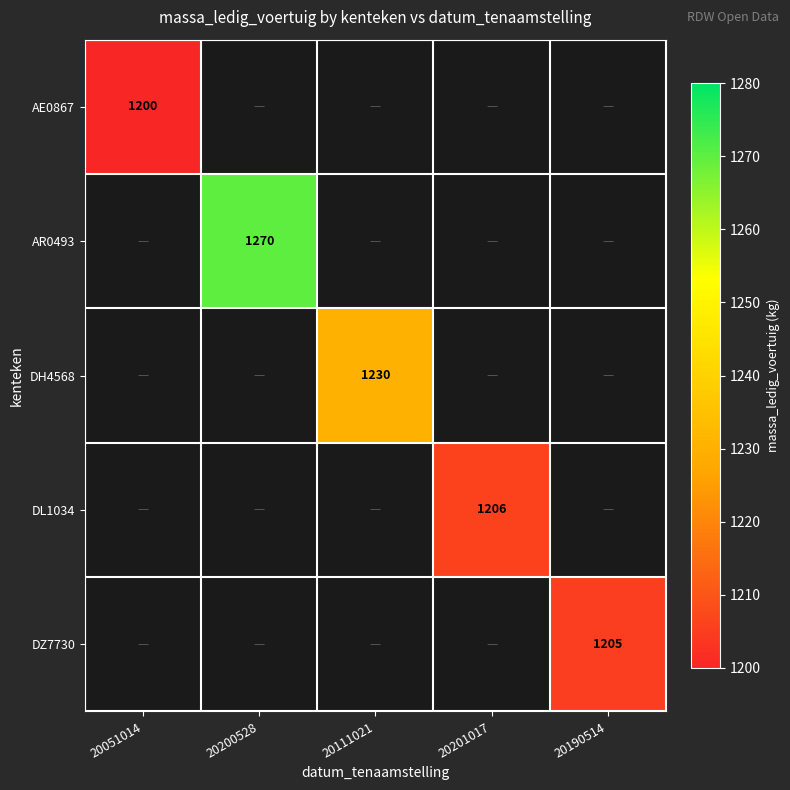

How many positive values does the AR0493 series have?

1